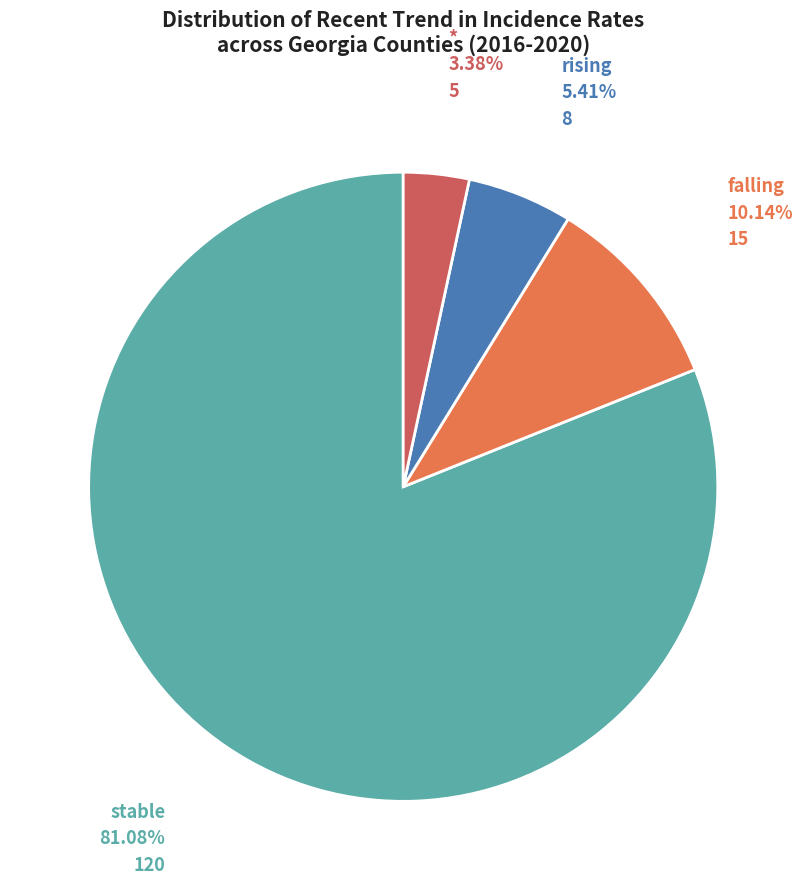

Is there a majority slice in this chart?

Yes